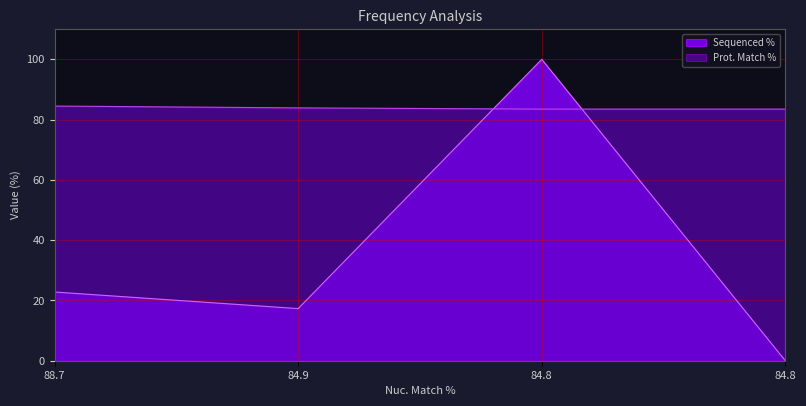

How many intersections are there between Prot. Match % and Sequenced %?

2